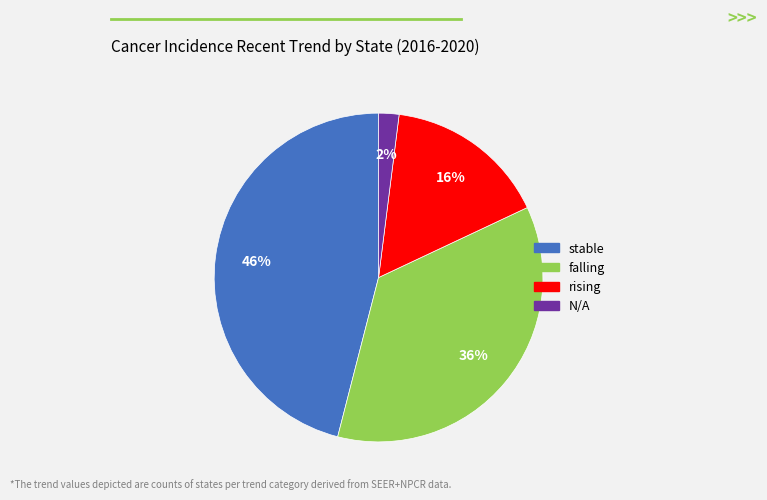

To the nearest percent, what percentage of the pie is falling?

36%